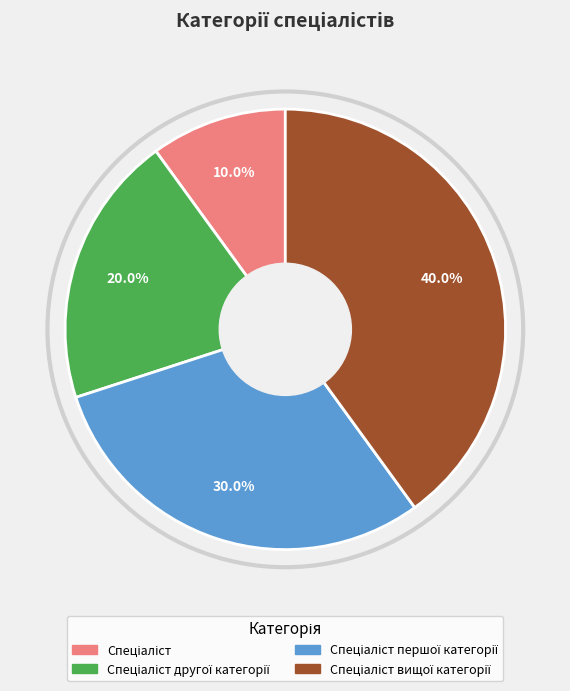

Is there any slice that represents more than half of the pie?

No